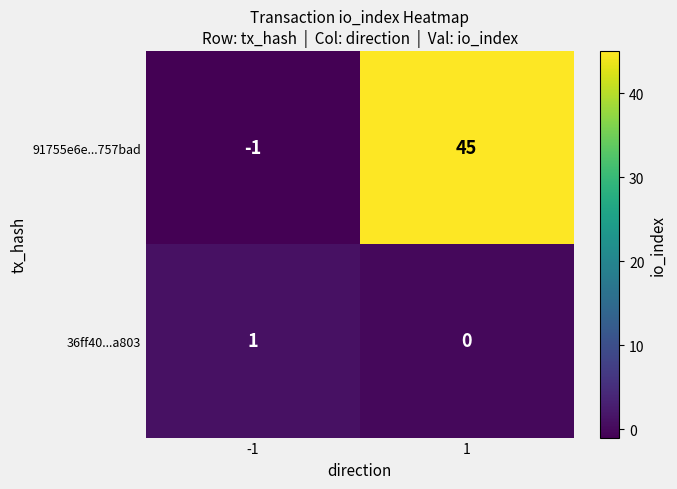

What is the average value of the 91755e6e...757bad series?

22